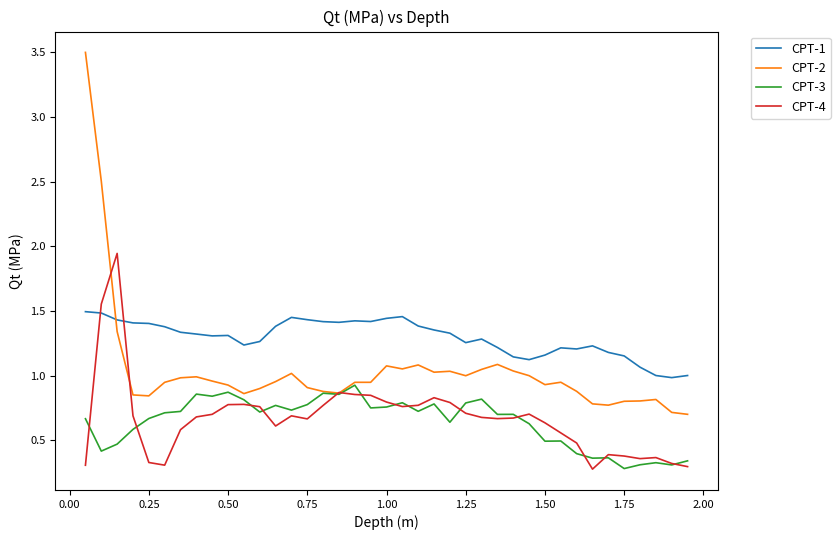

What is the sum of all CPT-1 values?

50.5